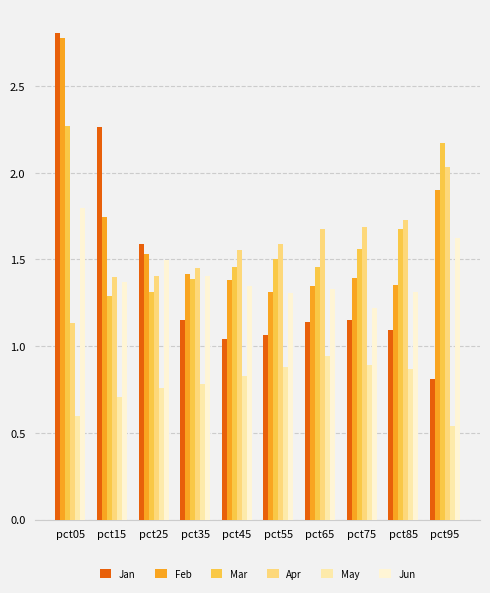

How many categories are shown in the chart?

10